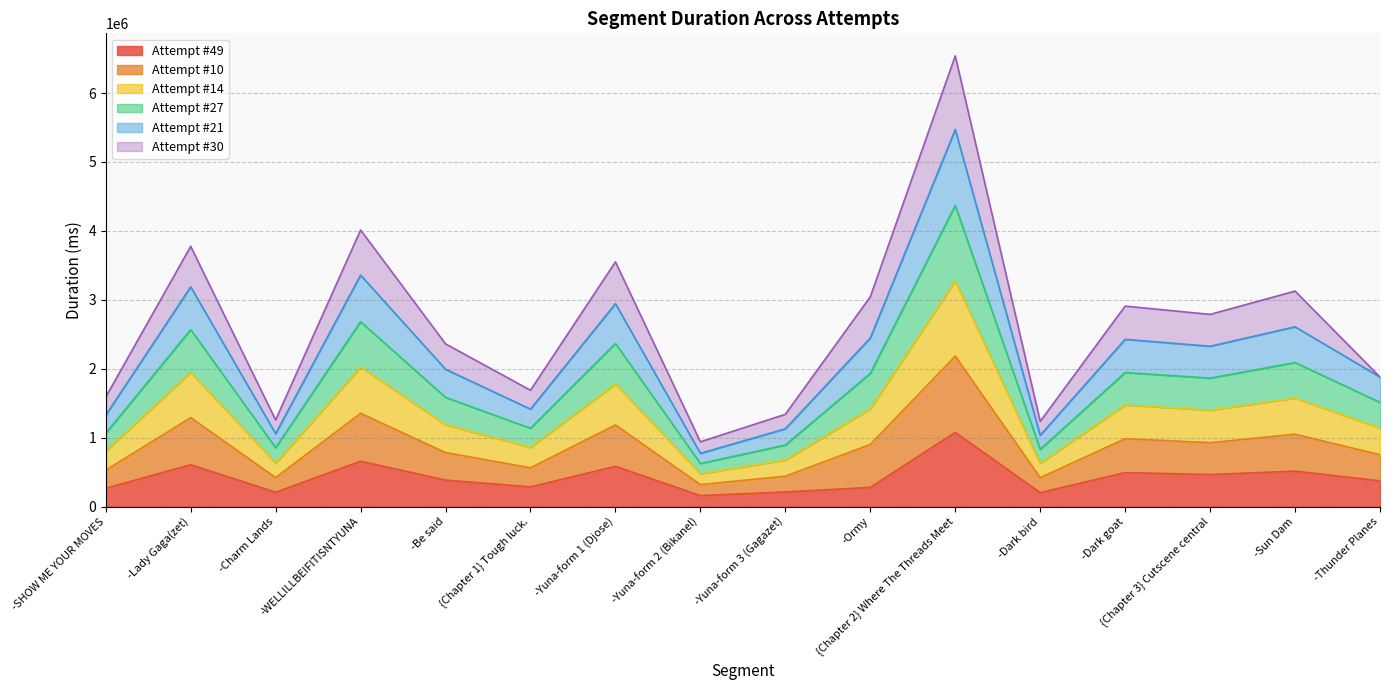

At which category is the sum across all series the highest?

{Chapter 2} Where The Threads Meet